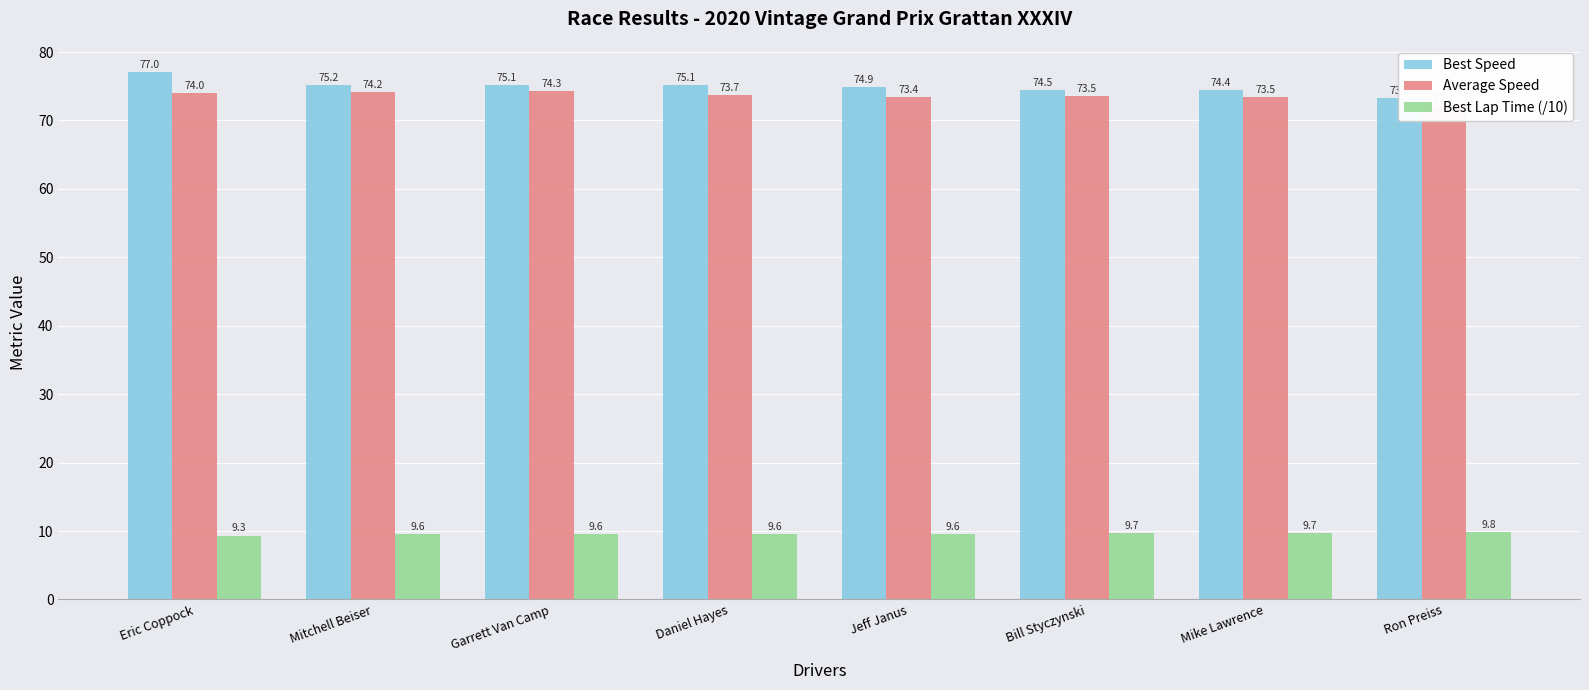

What are all the series names shown in the legend?

Best Speed, Average Speed, Best Lap Time (/10)